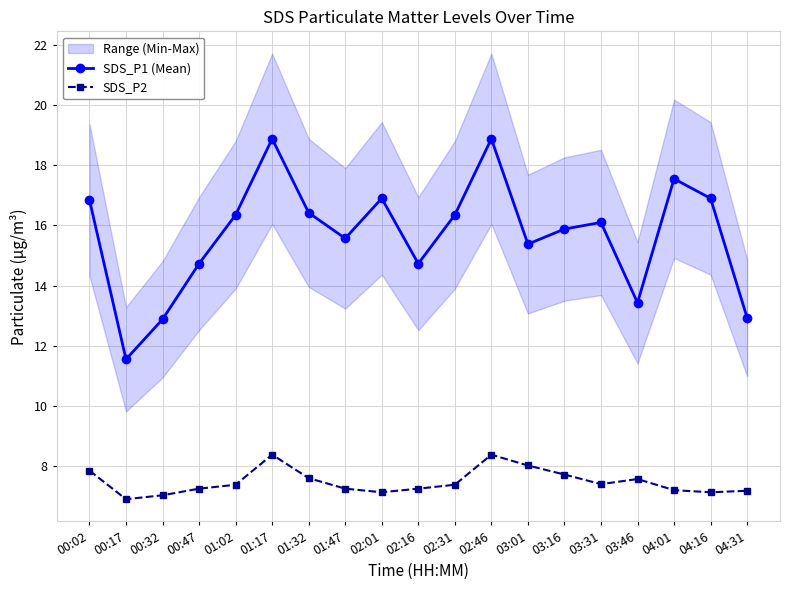

How many data points does each series have?

19